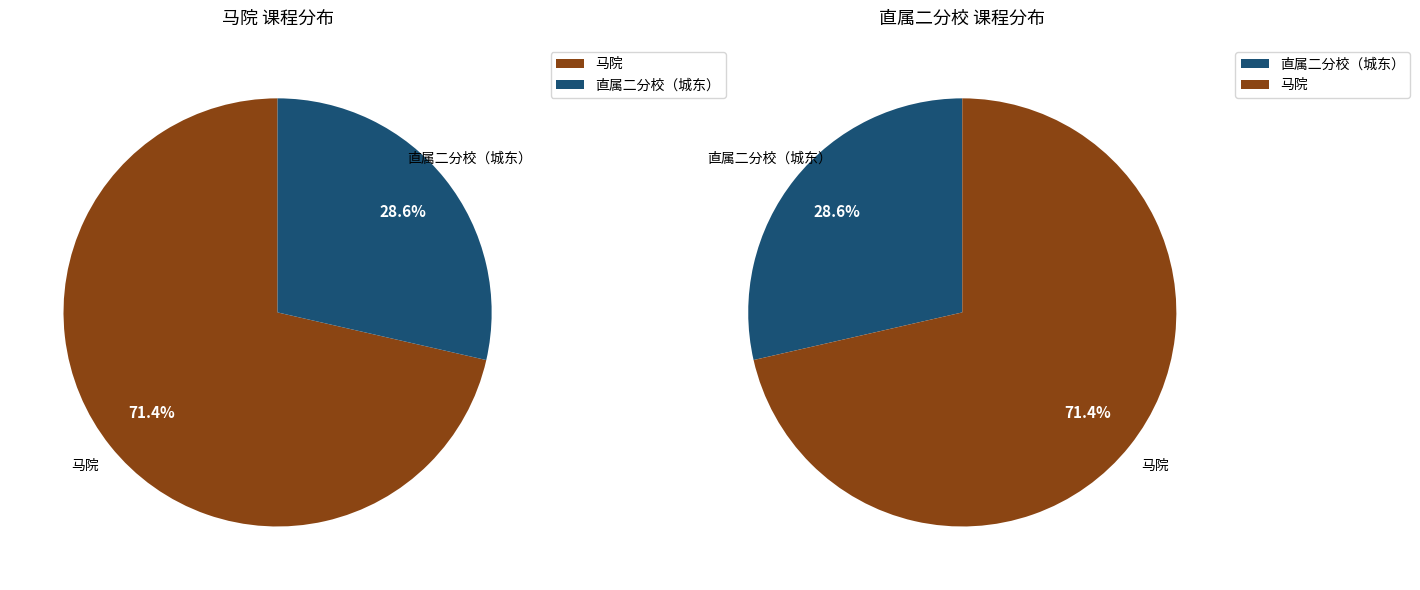

Between 直属二分校（城东） and 马院, which is larger?

马院